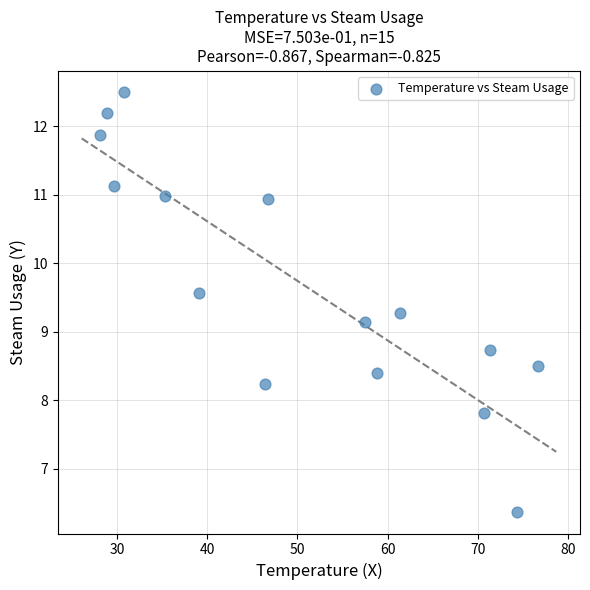

What Y value in the scatter plot is closest to 9?

9.1